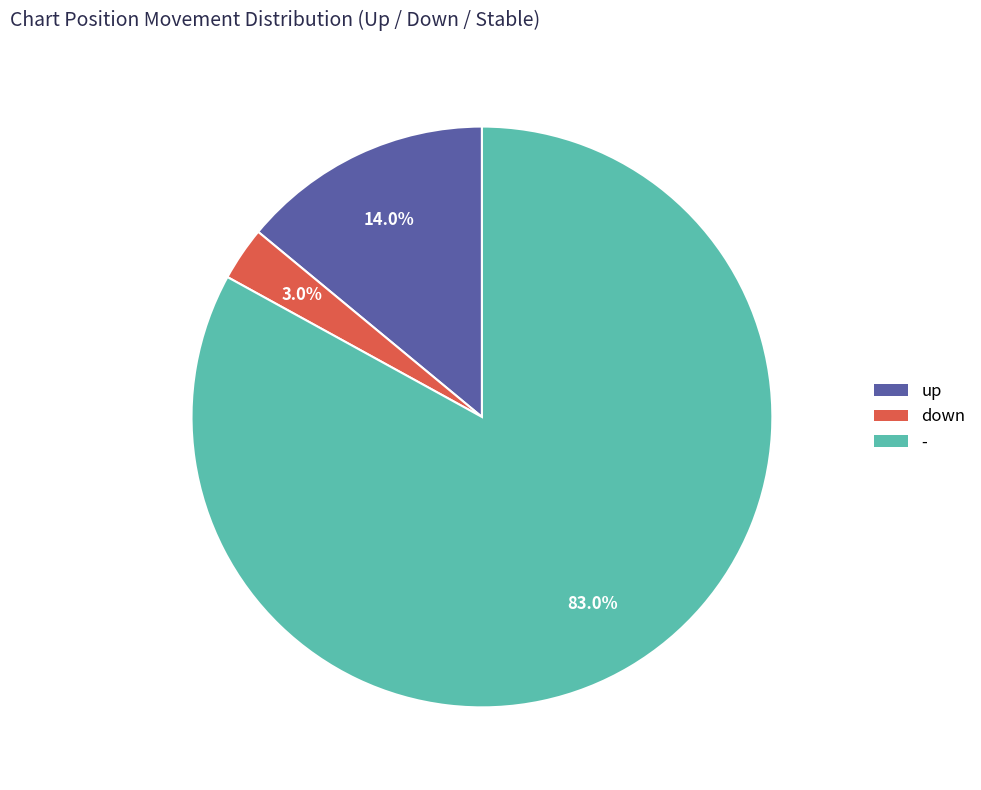

To the nearest percent, what portion does - represent?

83%